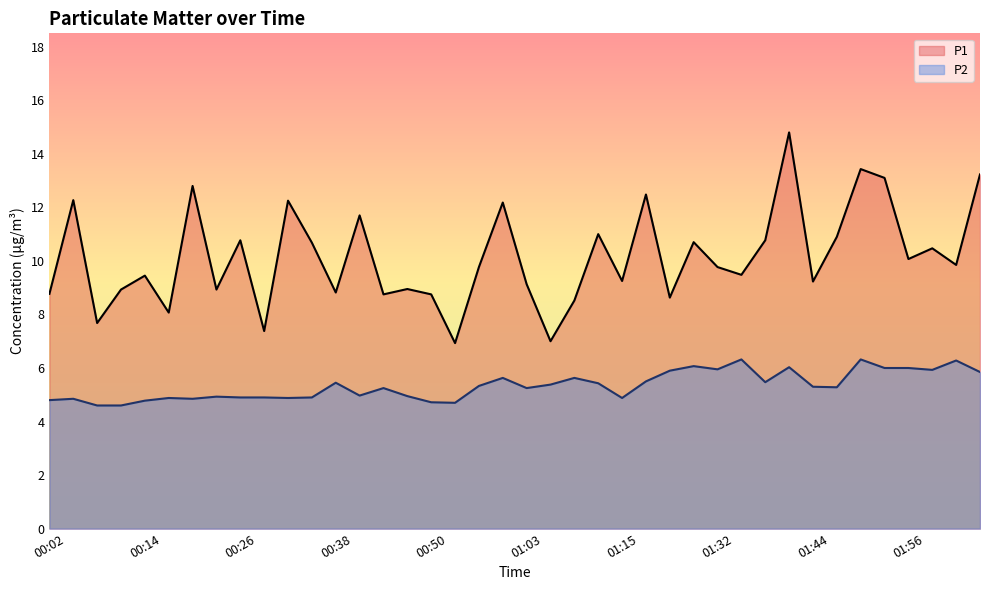

What are all the series names shown in the legend?

P1, P2